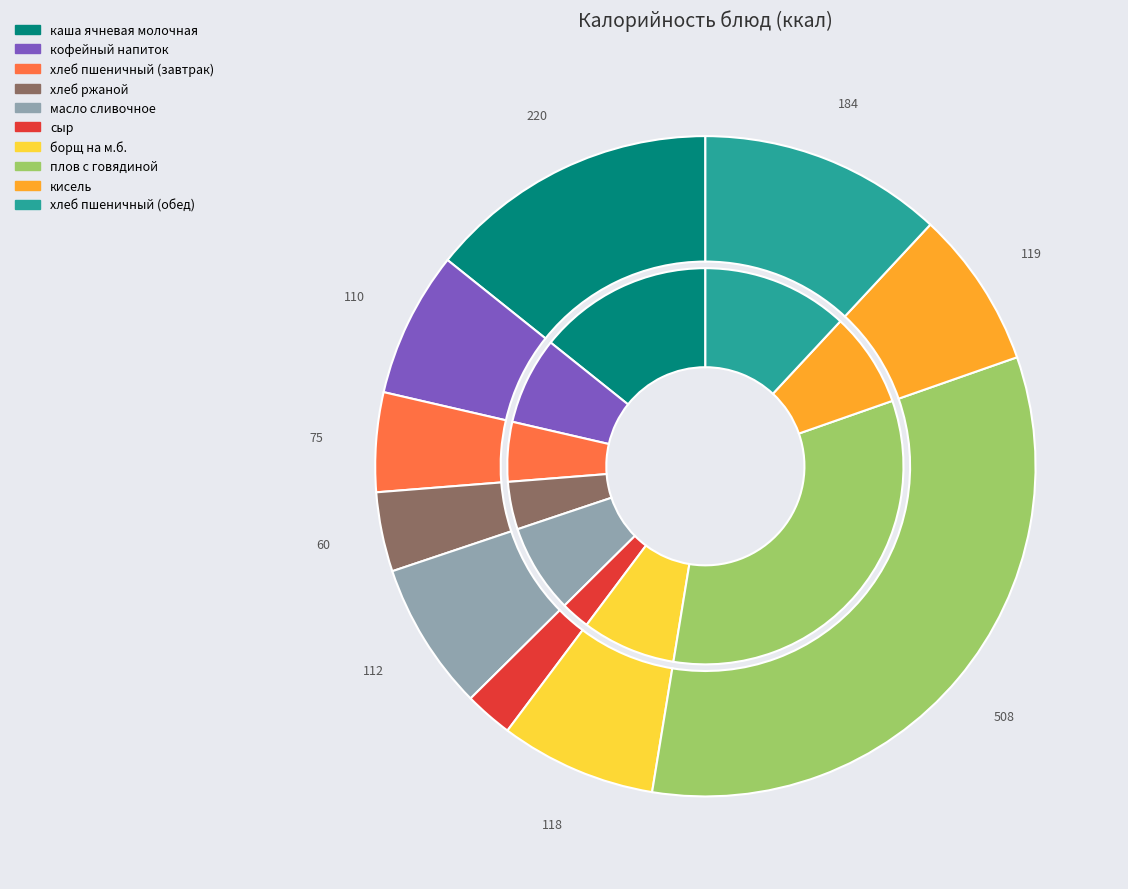

To the nearest percent, what is the average slice percentage?

10%